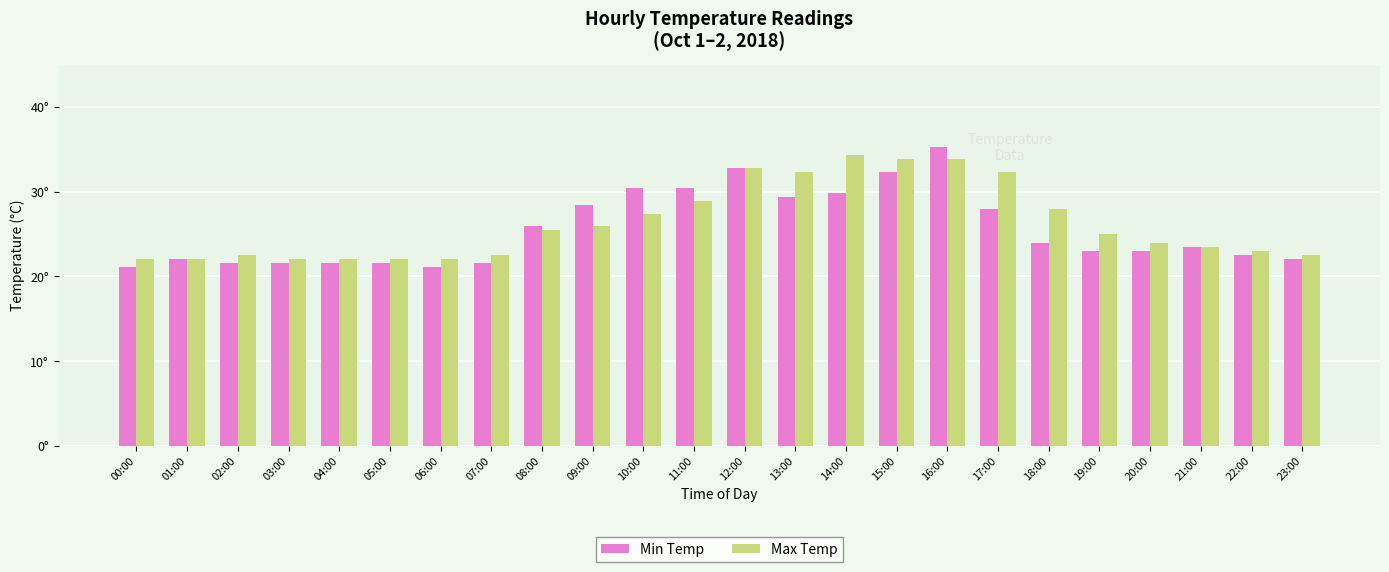

List the labels in order of Max Temp value, smallest first.

00:00, 01:00, 03:00, 04:00, 05:00, 06:00, 02:00, 07:00, 23:00, 22:00, 21:00, 20:00, 19:00, 08:00, 09:00, 10:00, 18:00, 11:00, 13:00, 17:00, 12:00, 15:00, 16:00, 14:00